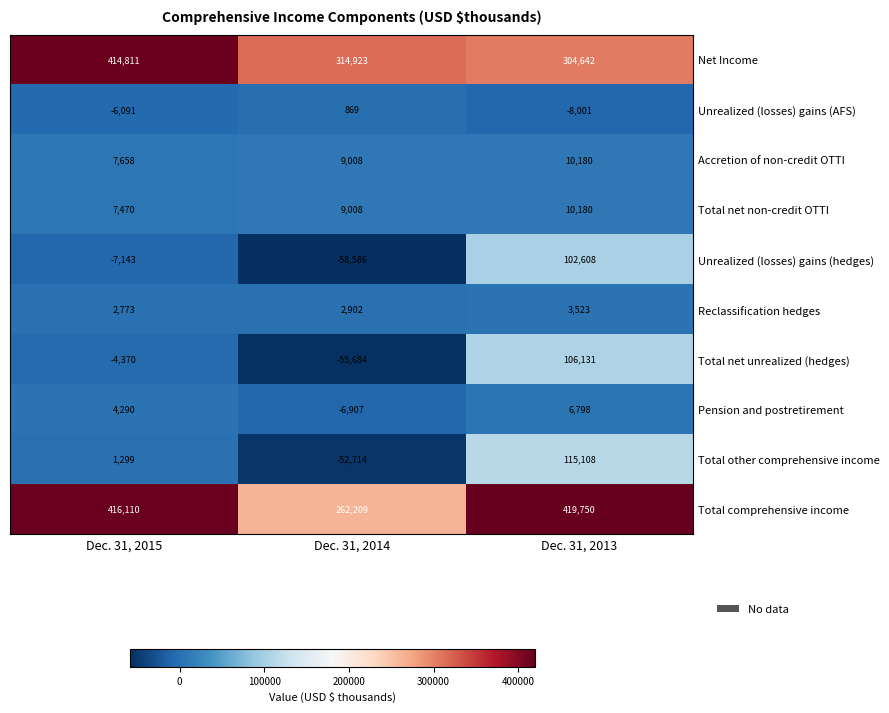

How many values in Pension and postretirement are below zero?

1